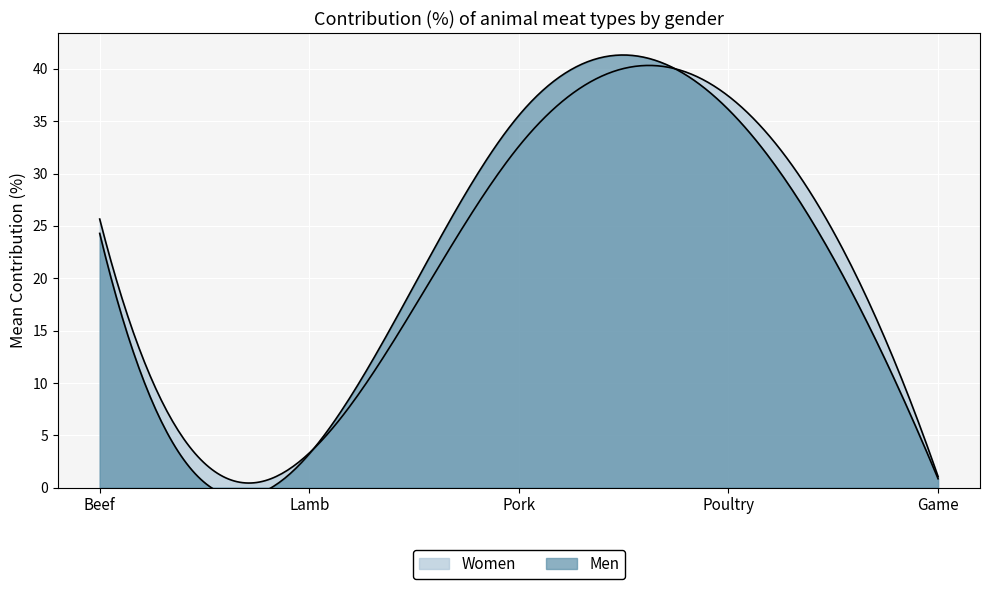

In Men, how many points are higher than both neighbors (excluding endpoints)?

1